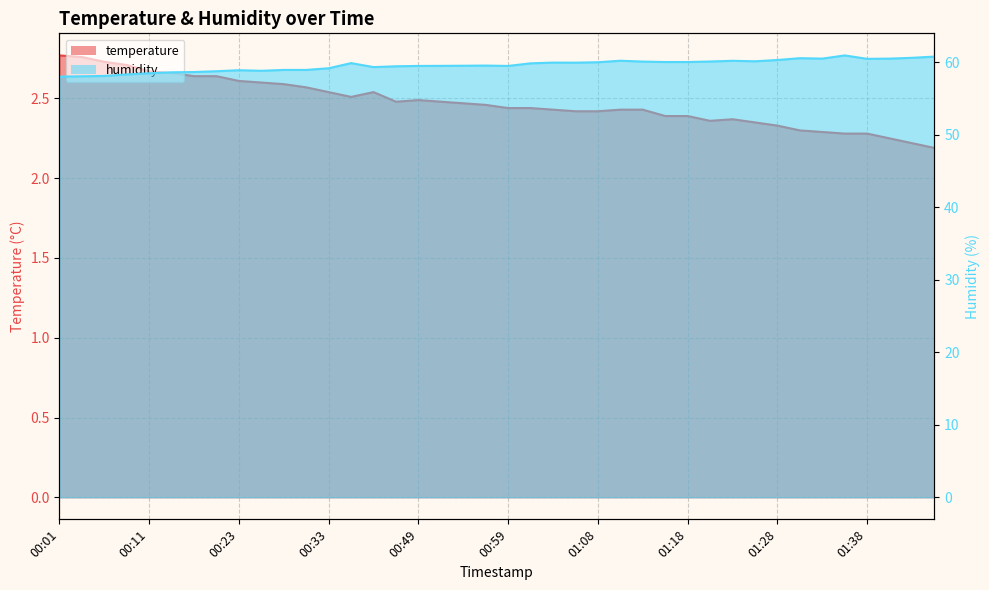

What is the value of the temperature point at the 20th from the left?

2.5